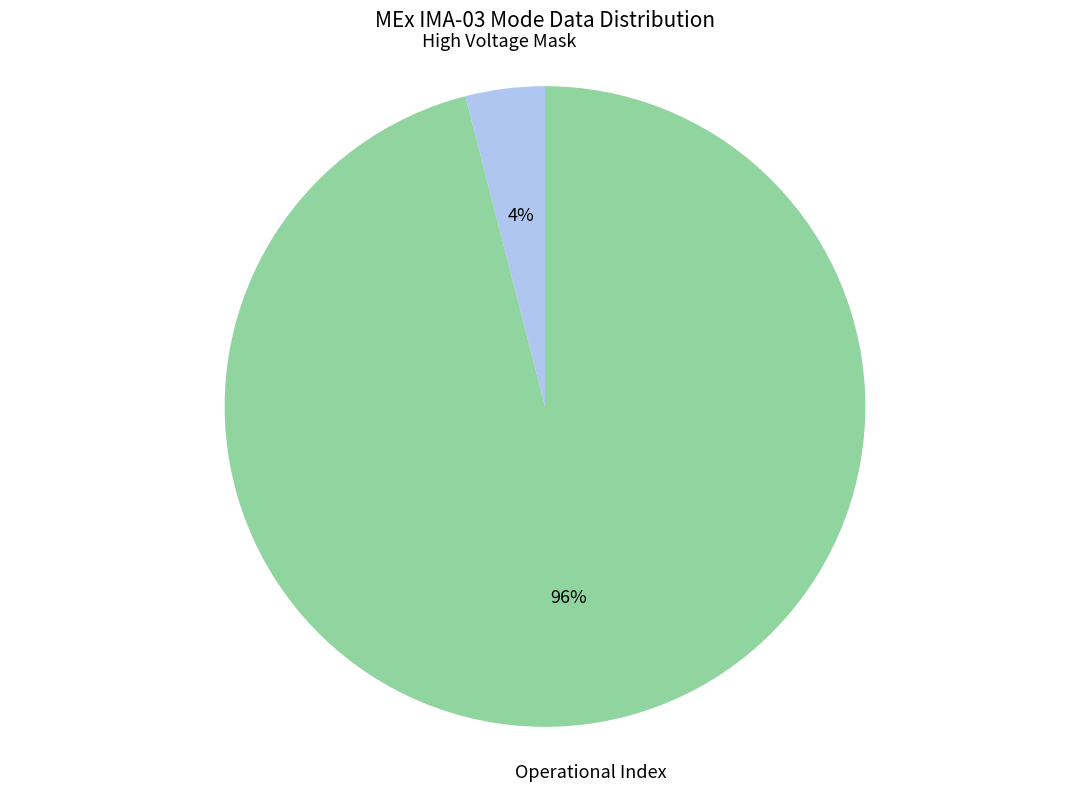

To the nearest percent, what is the average slice percentage?

50%